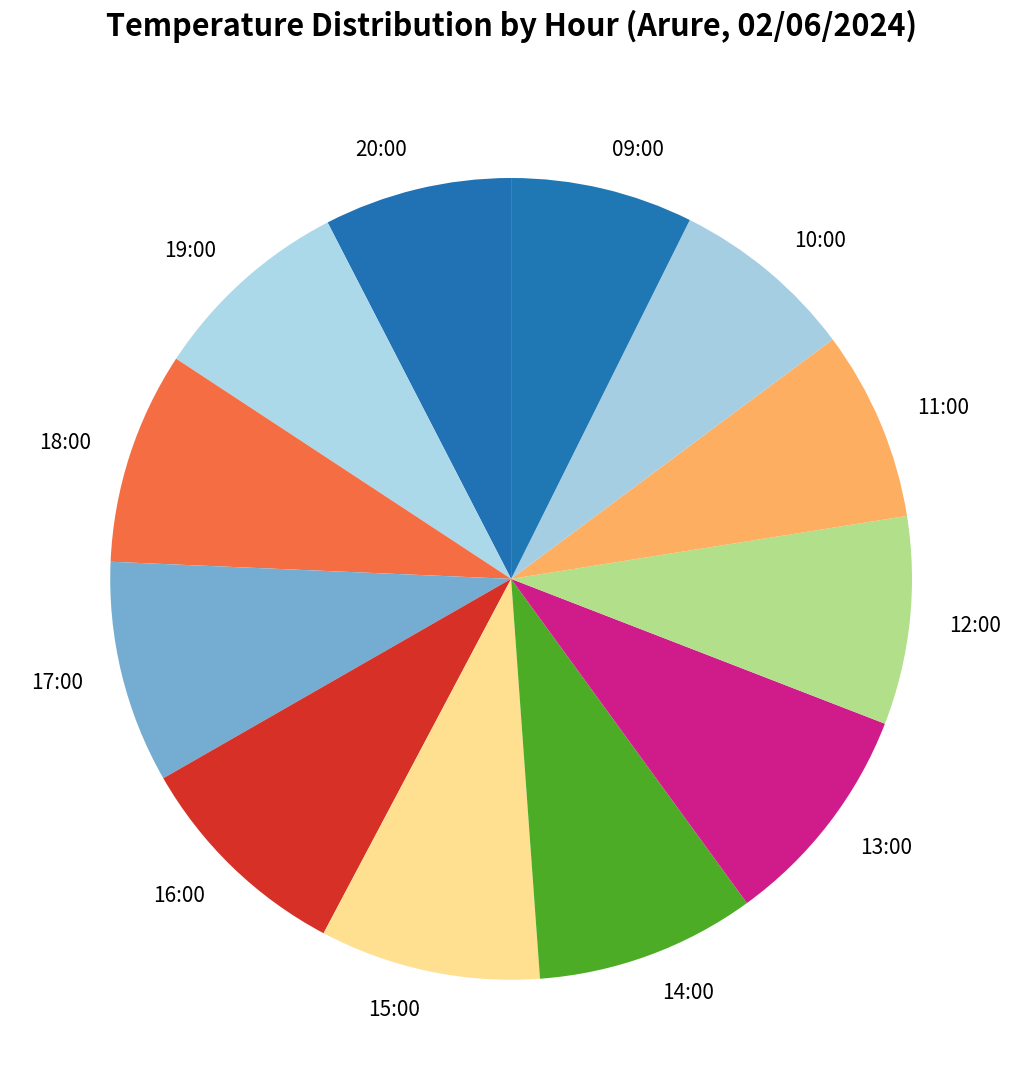

Is it true that 16:00 is 1% of the pie?

False